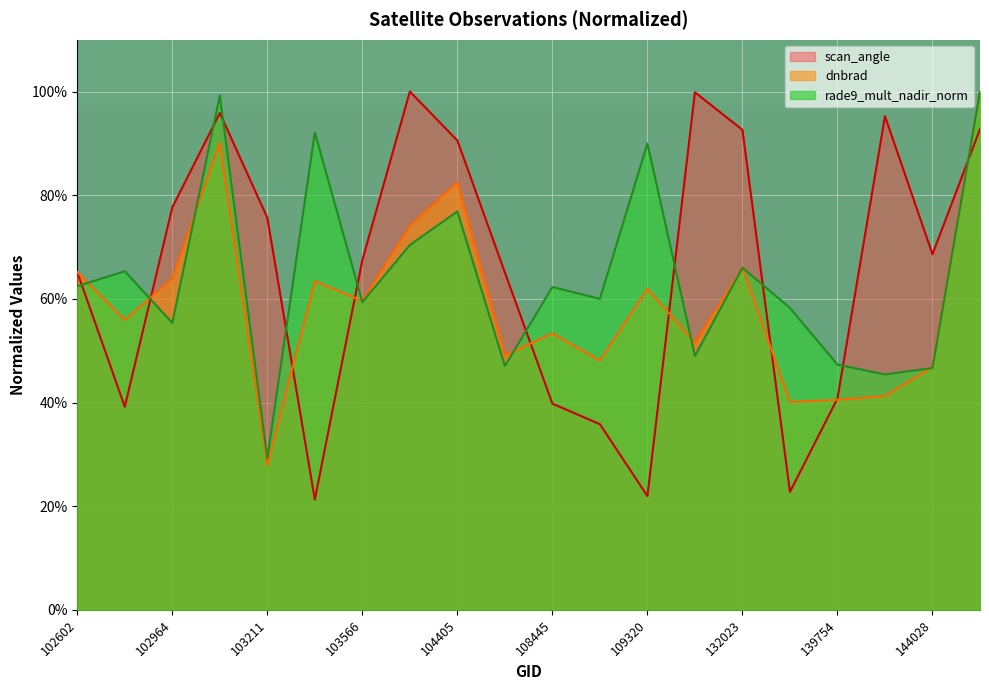

What is the value of the rade9_mult_nadir_norm point at the 18th from the left?

0.5